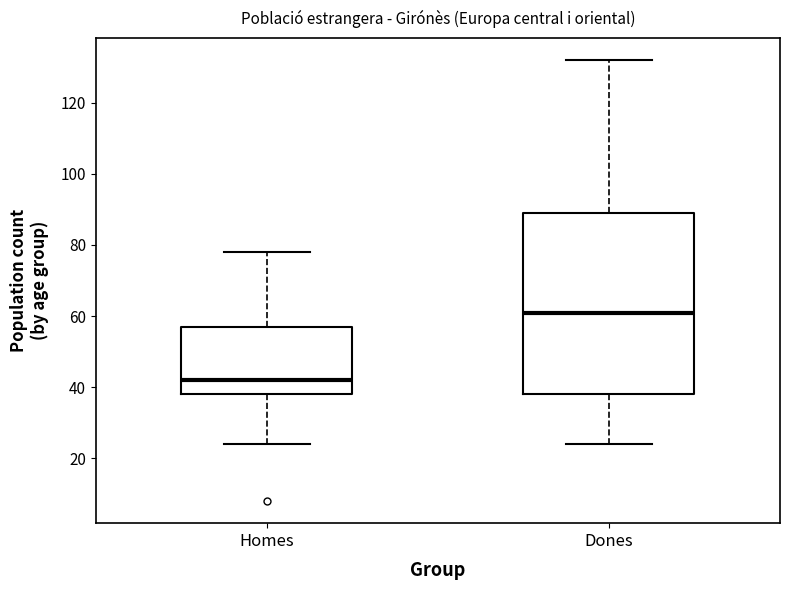

Where does the median line of the box for Dones sit on the y-axis? The values are not printed on the chart, so give them approximately, as read against the axis.

62